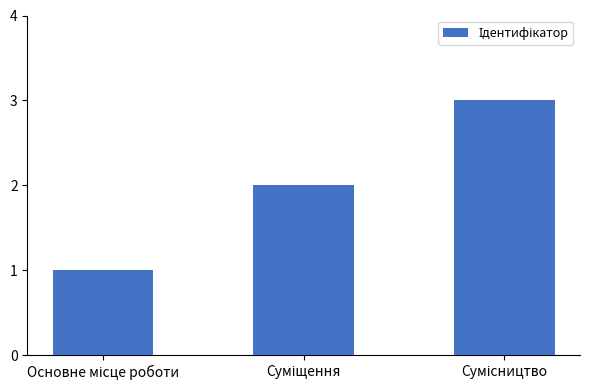

What is the sum of all values?

6